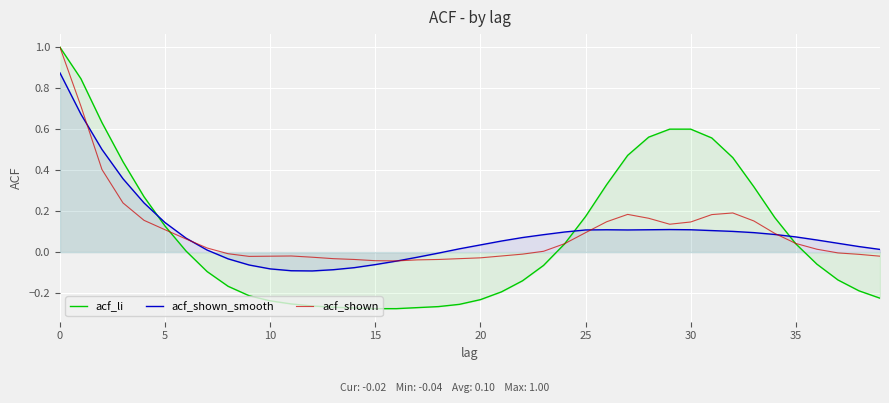

Does the chart display data point markers on the line(s)?

No